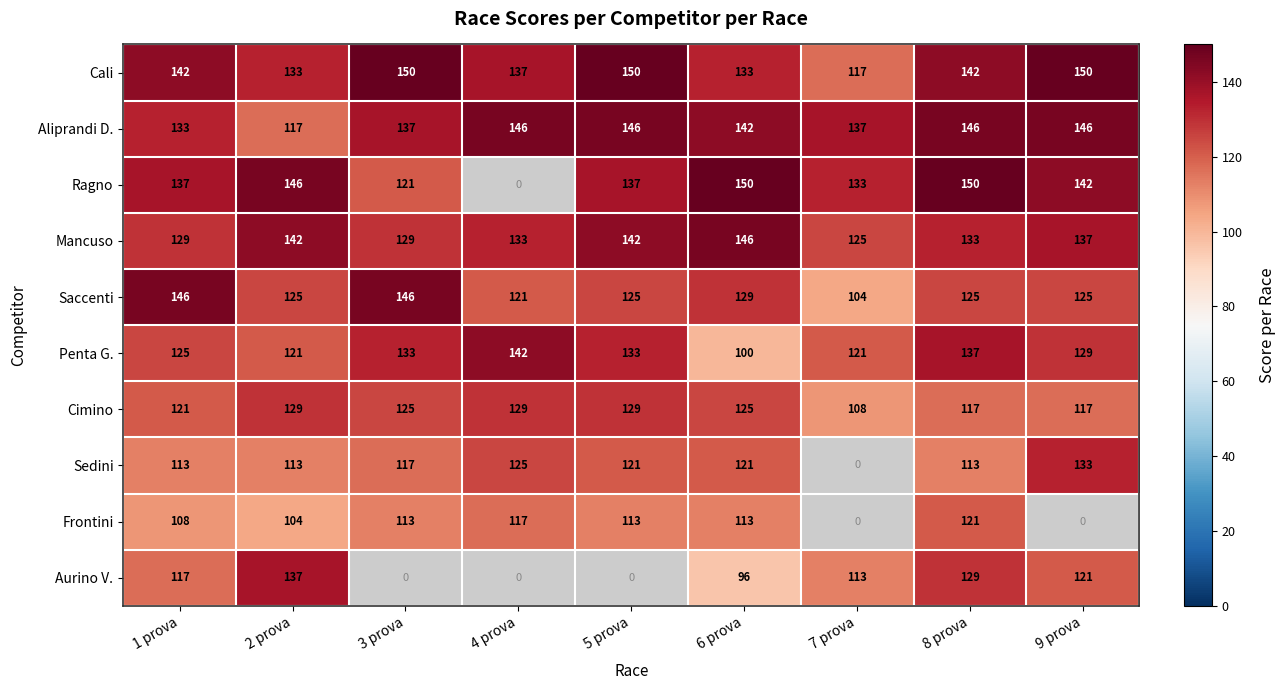

The Saccenti series shows 205 at 4 prova. True or false?

False